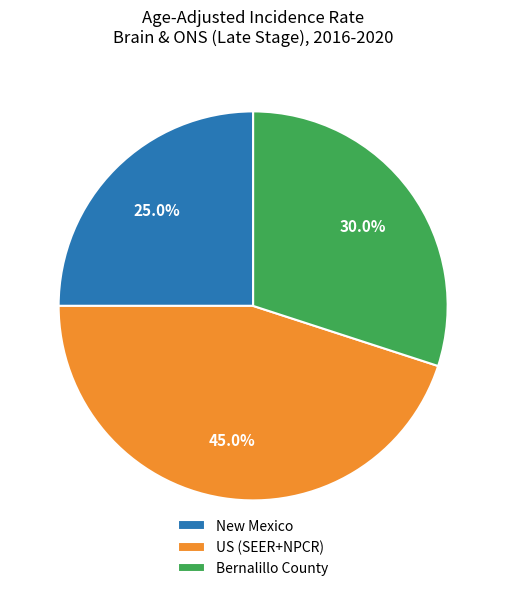

To the nearest percent, what is the average slice percentage?

33%